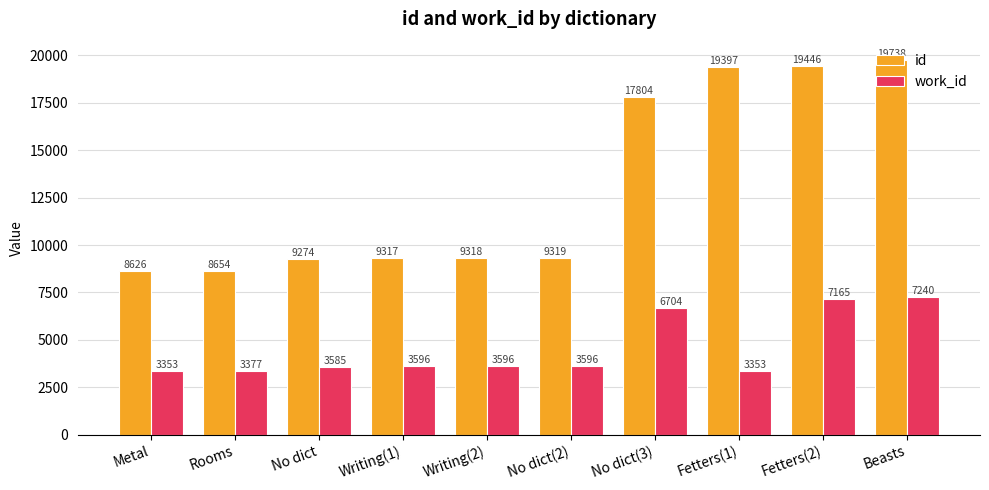

What is the sum of the id values at Rooms and No dict(3)?

26458